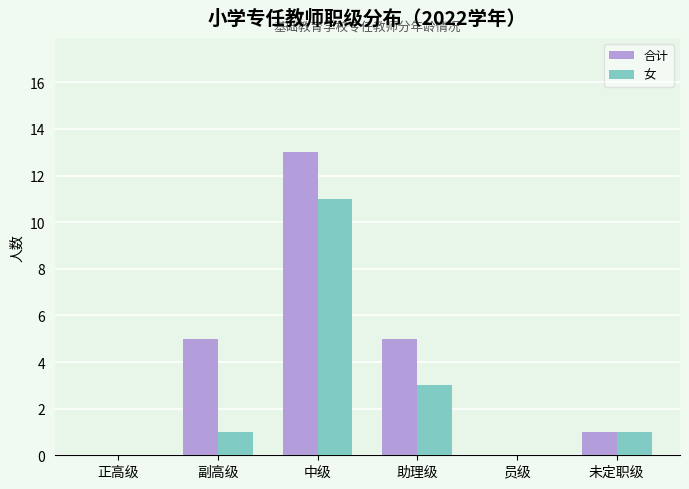

What is the sum of the 女 values at 未定职级 and 助理级?

4